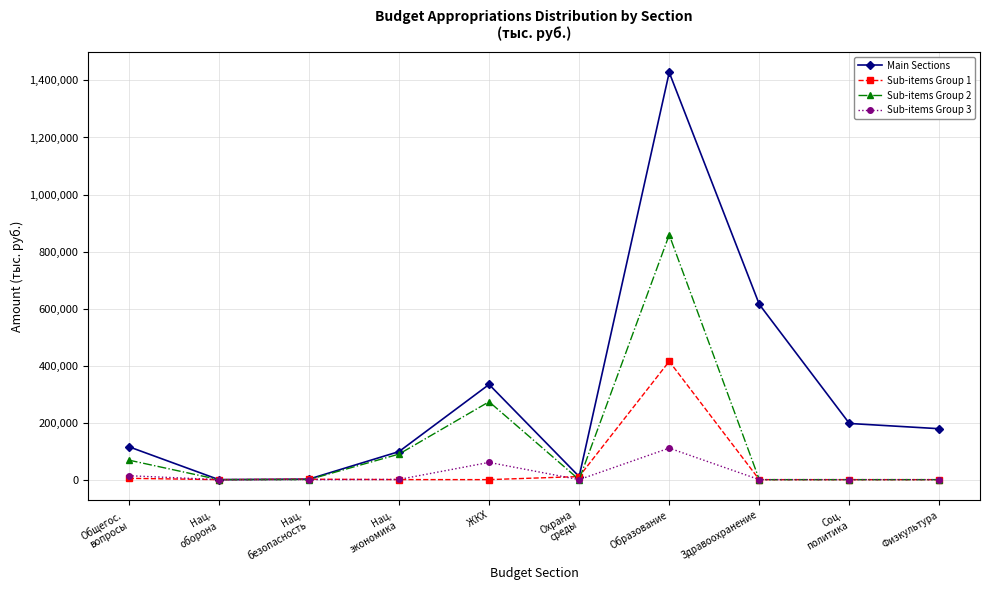

What is the sum of the Sub-items Group 2 values at Нац.
экономика and Нац.
безопасность?

89821.1